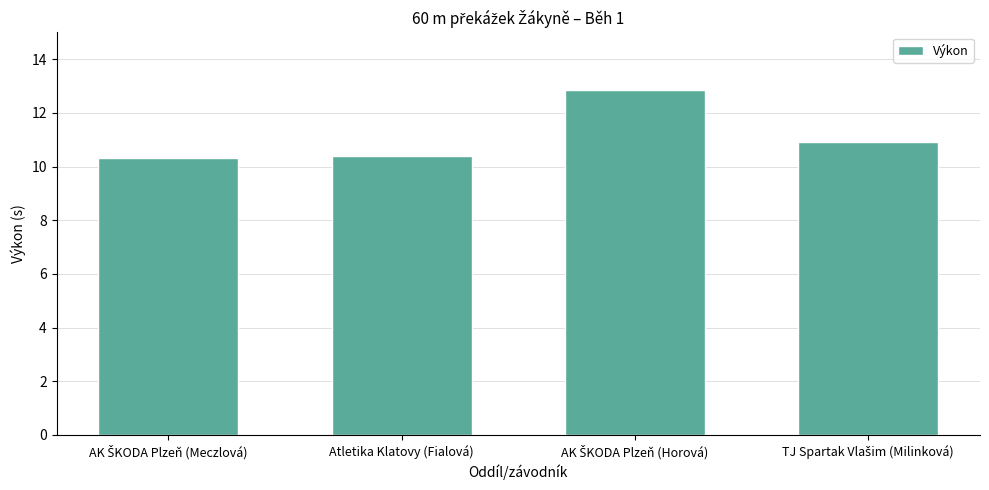

How many values are between 10 and 12?

3